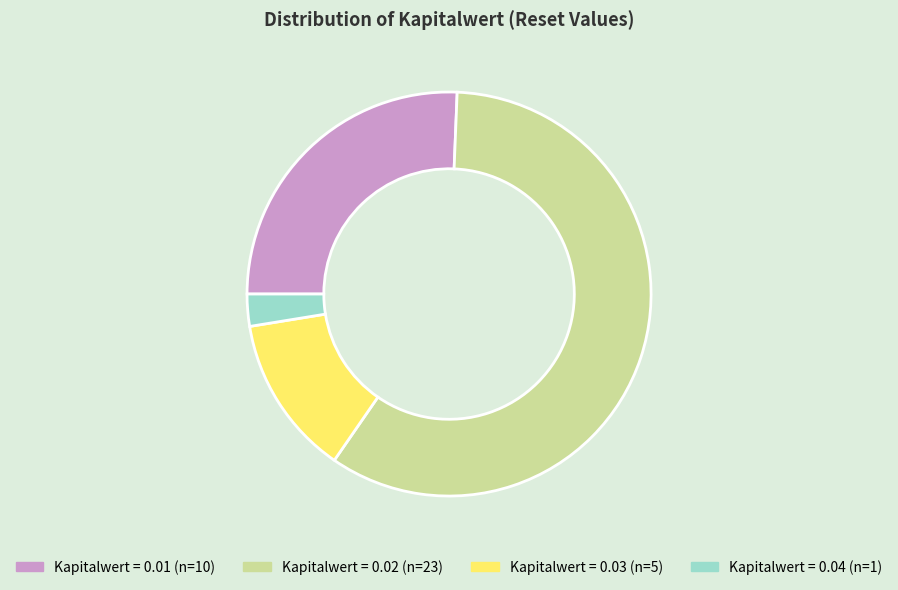

Does any single category account for the majority?

Yes